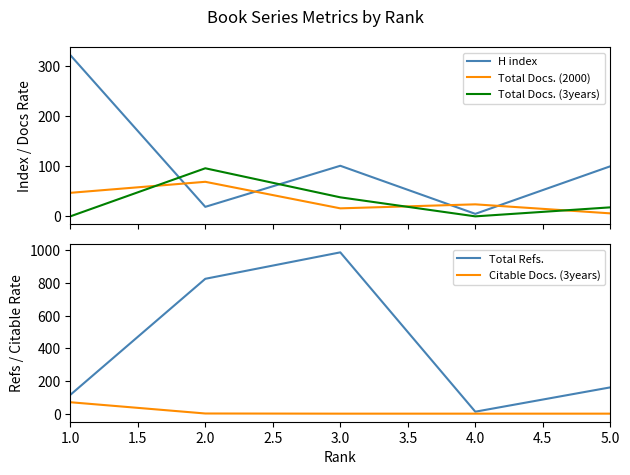

Which series ends up on top after the final intersection of H index and Total Docs. (2000)?

H index